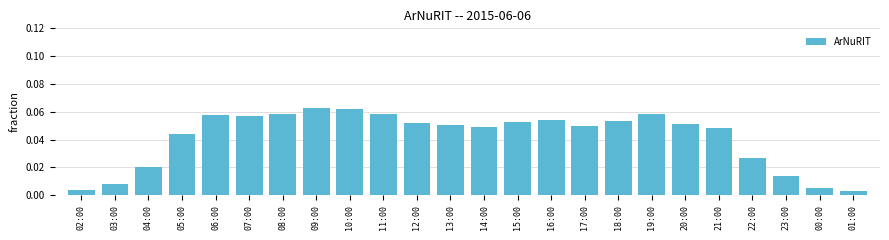

How many bars are there in total?

24